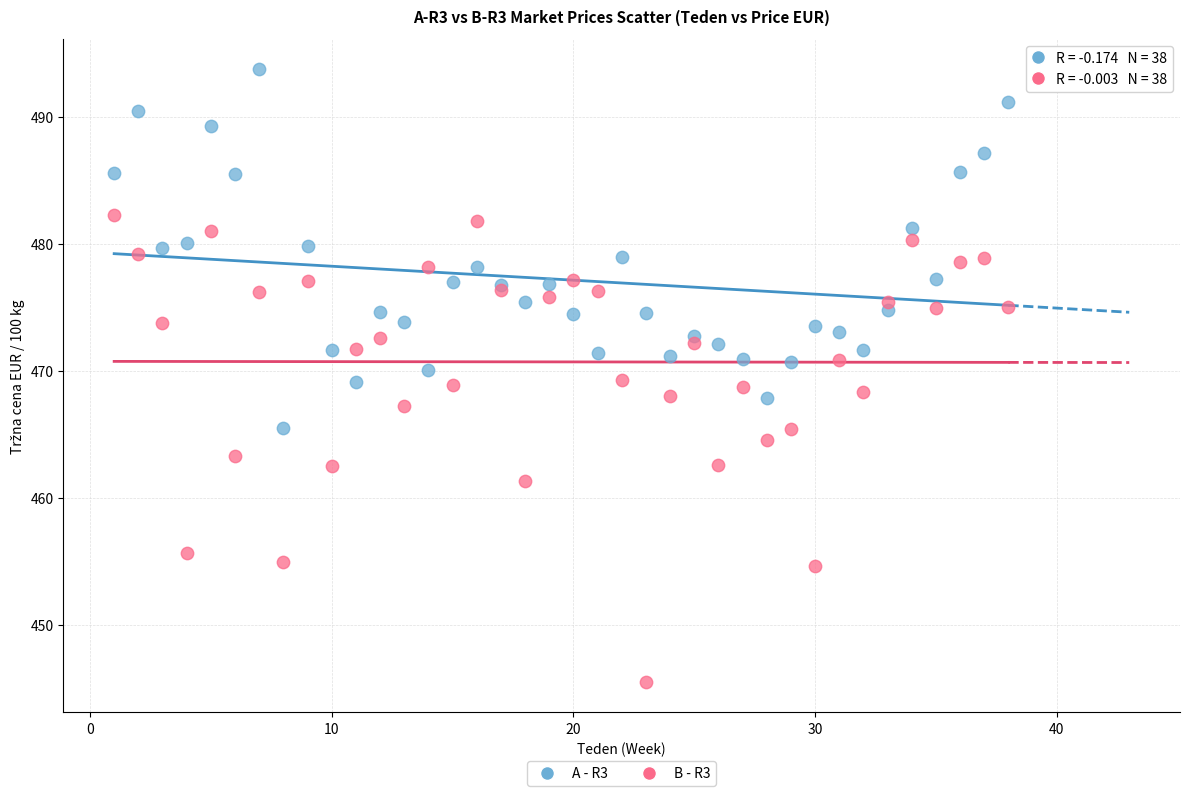

Which series contains the highest Y value?

A - R3